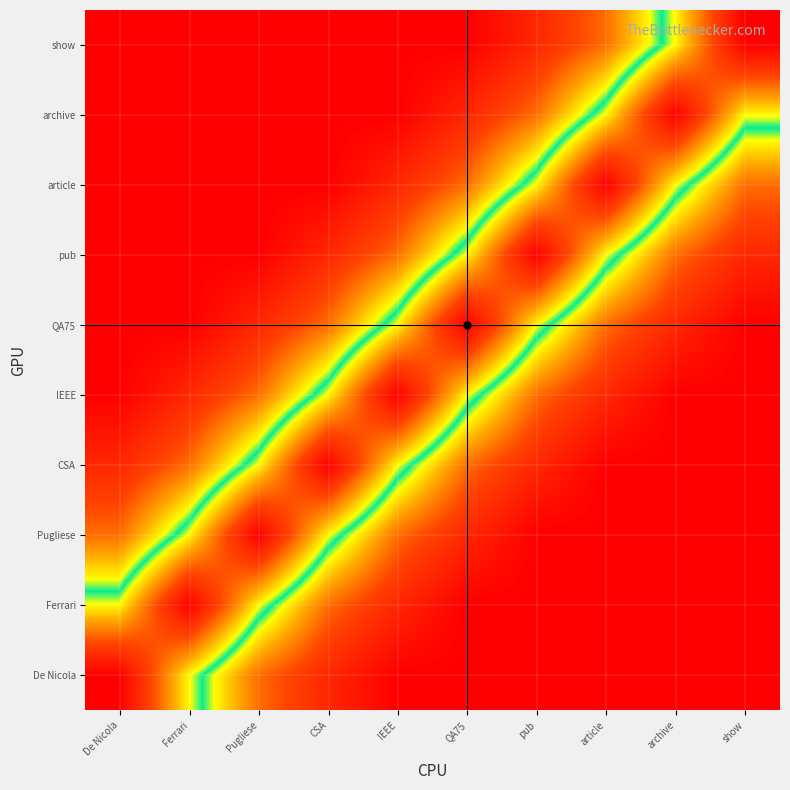

What is the total value across all series at QA75?

1081